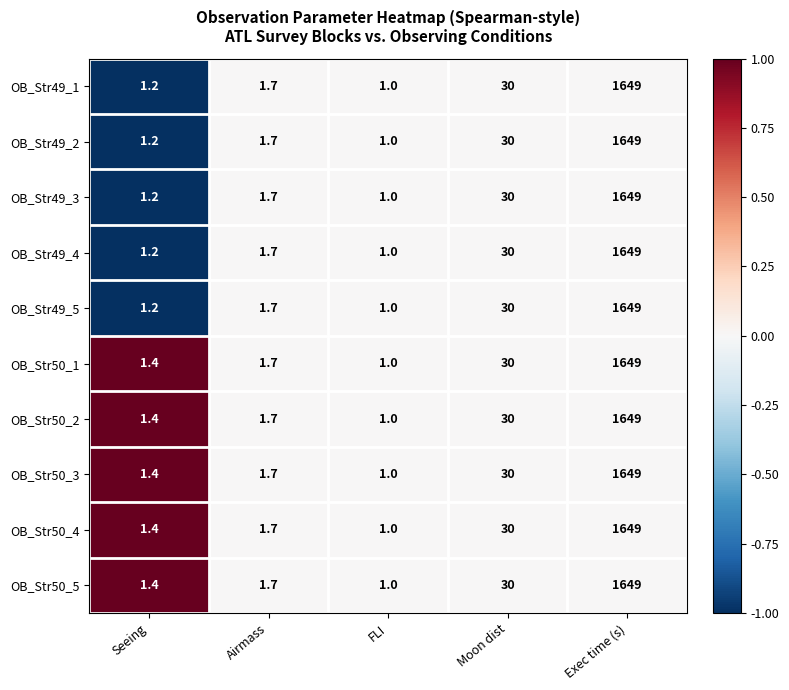

Is it true that OB_Str49_1 equals 30.0 at Moon dist?

True